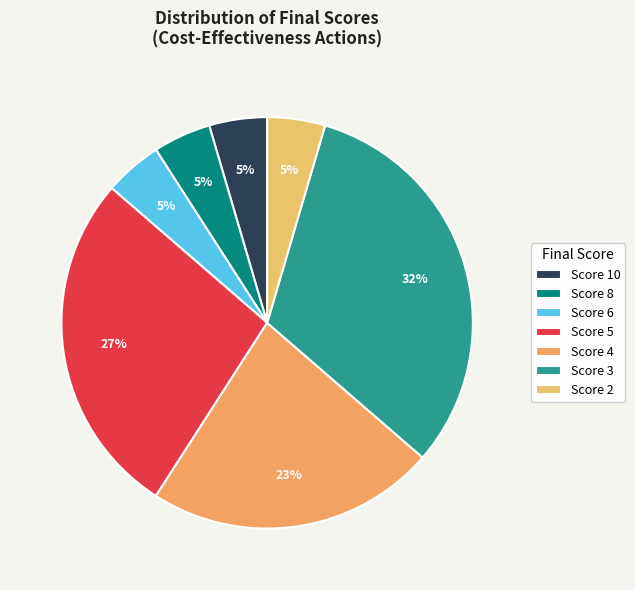

How many slices are in this pie chart?

7